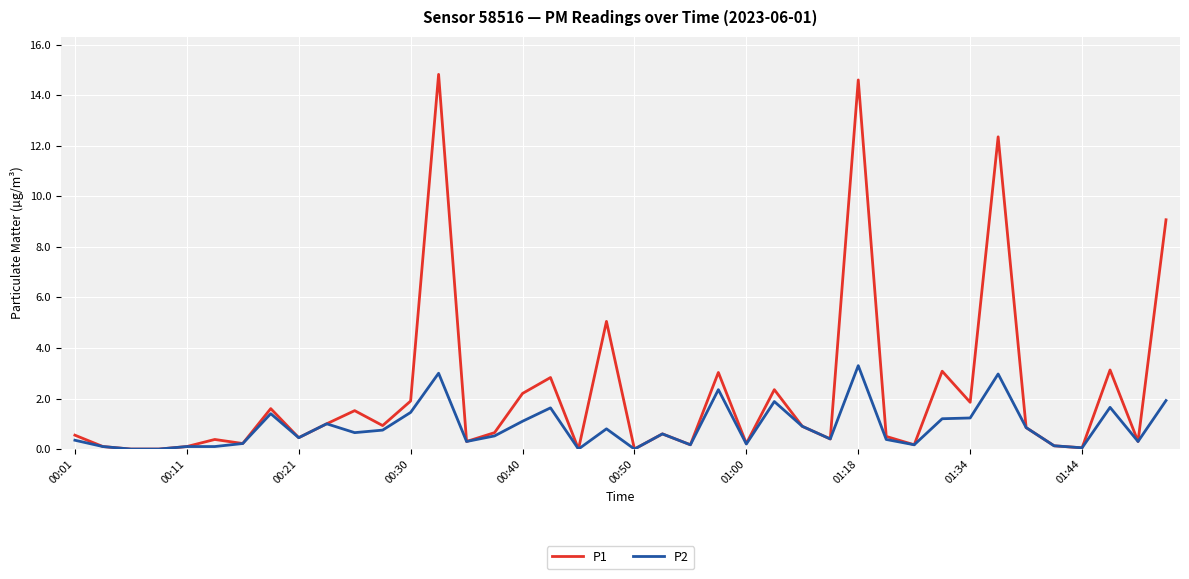

Which series has the largest total across all categories?

P1